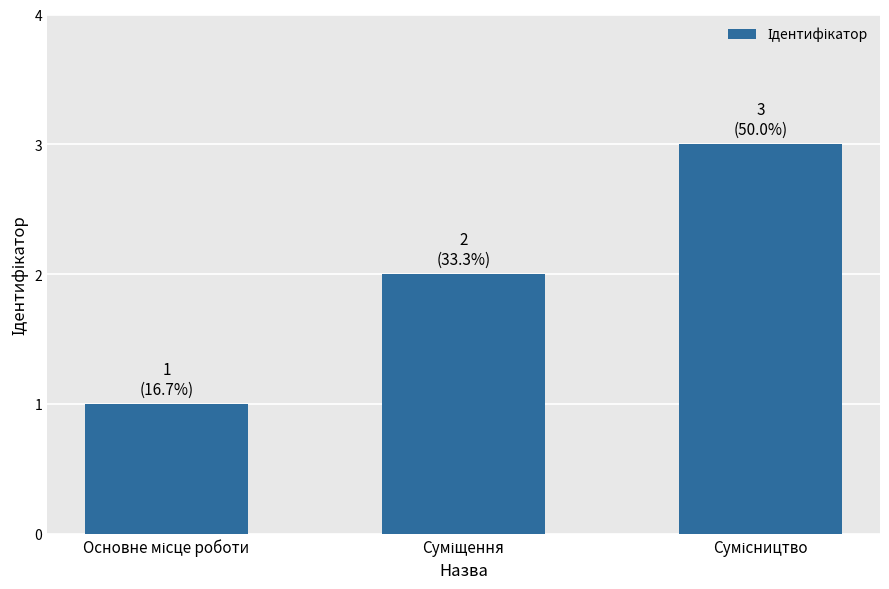

What is the maximum value shown in the chart?

3